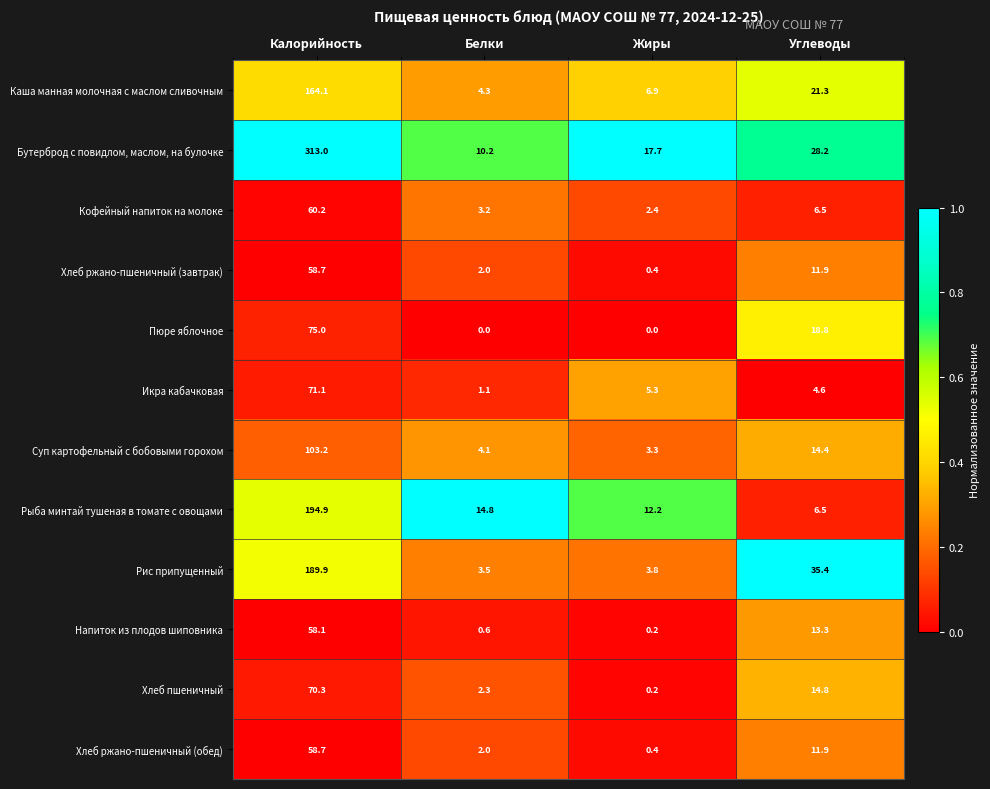

Which label corresponds to the largest value in the chart?

Калорийность